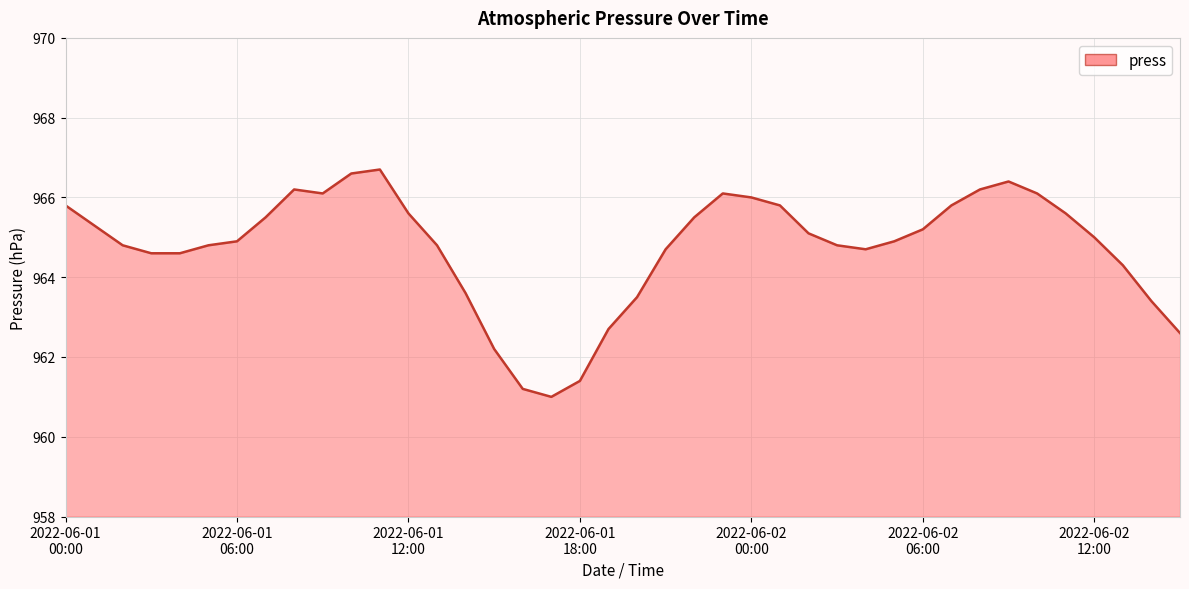

What is the maximum value shown in the chart?

966.7